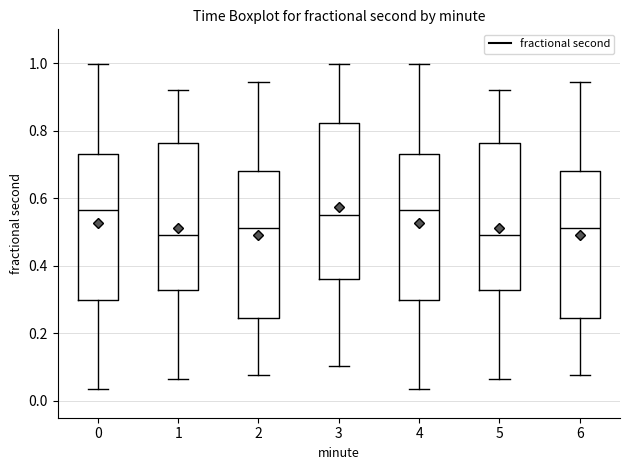

Reading left to right, read every box against the y-axis: the position of its median line, the range the box covers, and the ends of its whiskers. The values are not printed on the chart, so give them approximately, as read against the axis.

0: median 0.56, box 0.30 to 0.72, whiskers 0.04 to 1.00
1: median 0.50, box 0.32 to 0.76, whiskers 0.06 to 0.92
2: median 0.52, box 0.24 to 0.68, whiskers 0.08 to 0.94
3: median 0.56, box 0.36 to 0.82, whiskers 0.10 to 1.00
4: median 0.56, box 0.30 to 0.72, whiskers 0.04 to 1.00
5: median 0.50, box 0.32 to 0.76, whiskers 0.06 to 0.92
6: median 0.52, box 0.24 to 0.68, whiskers 0.08 to 0.94